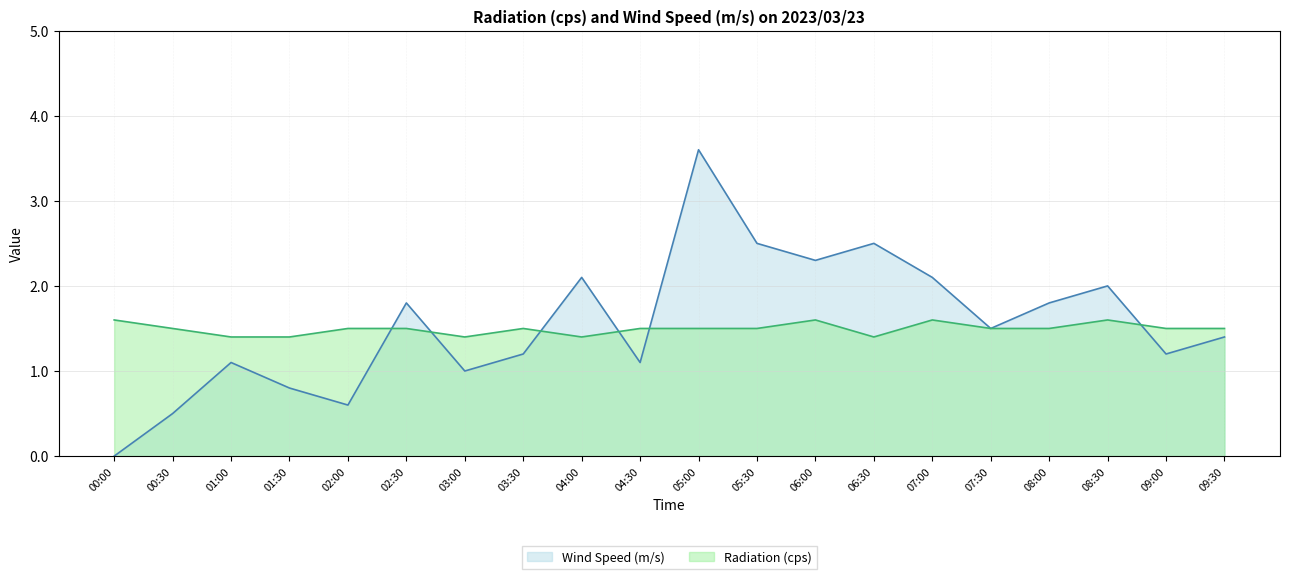

What is the lowest value of the Radiation (cps) series?

1.4